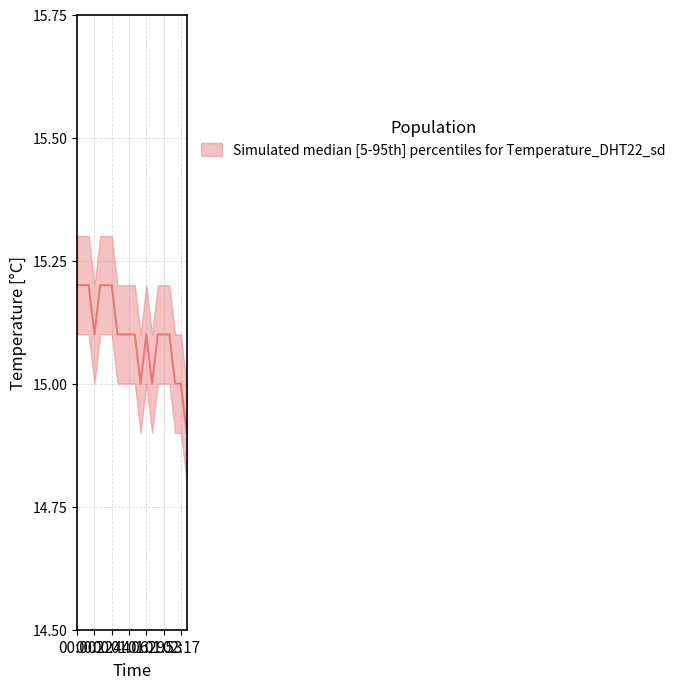

True or false: temperature_median has more than 0 points higher than both neighbors.

True